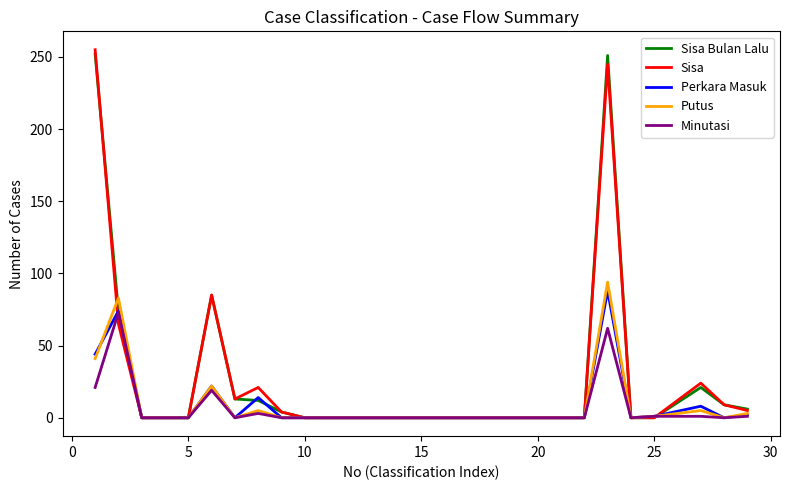

What is the highest value of the Minutasi series?

73